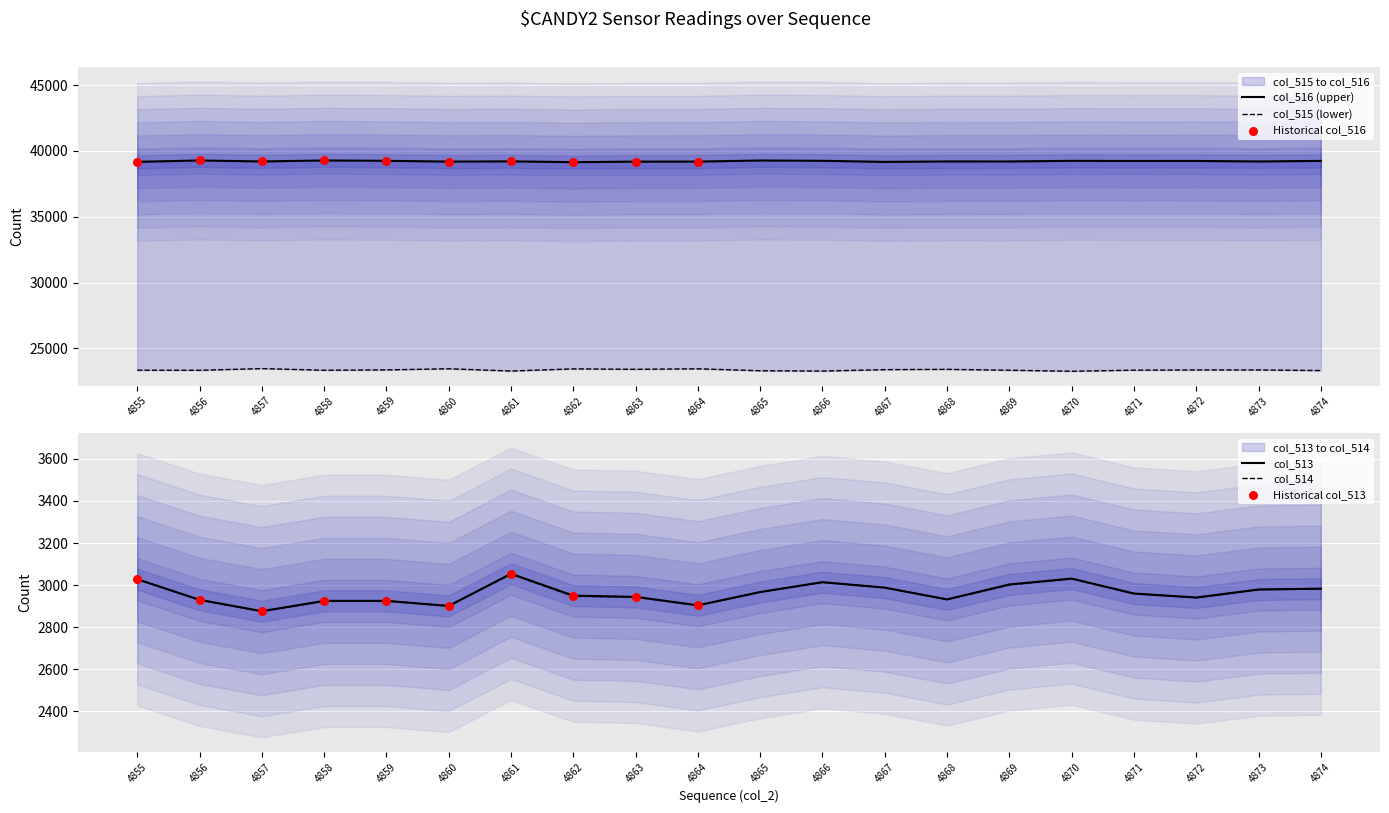

Is the value of col_514 at 4870 greater than the value of col_515 at 4874?

No